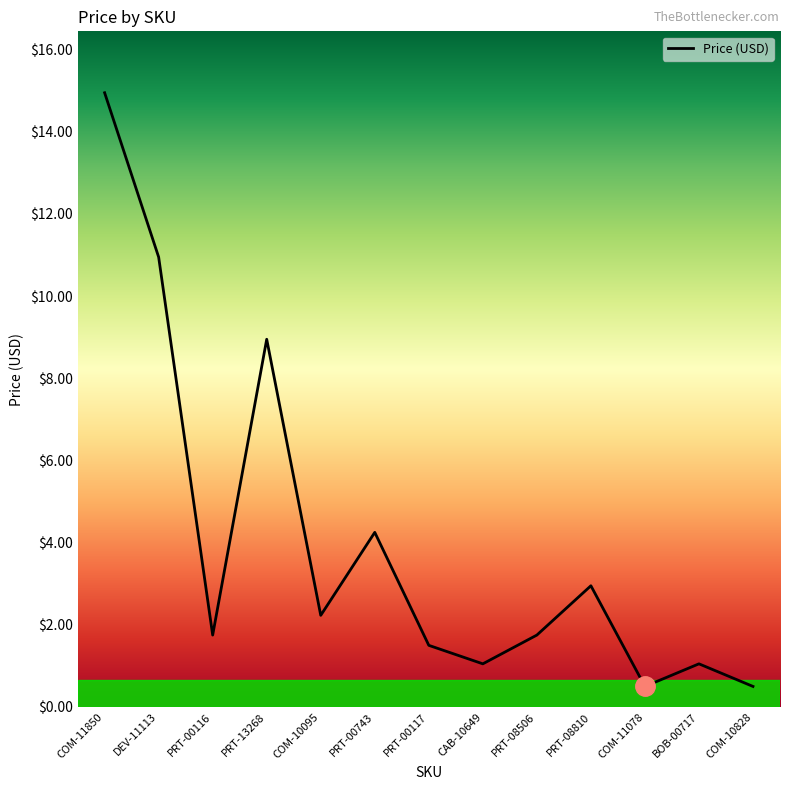

What is the sum of all values?

52.4